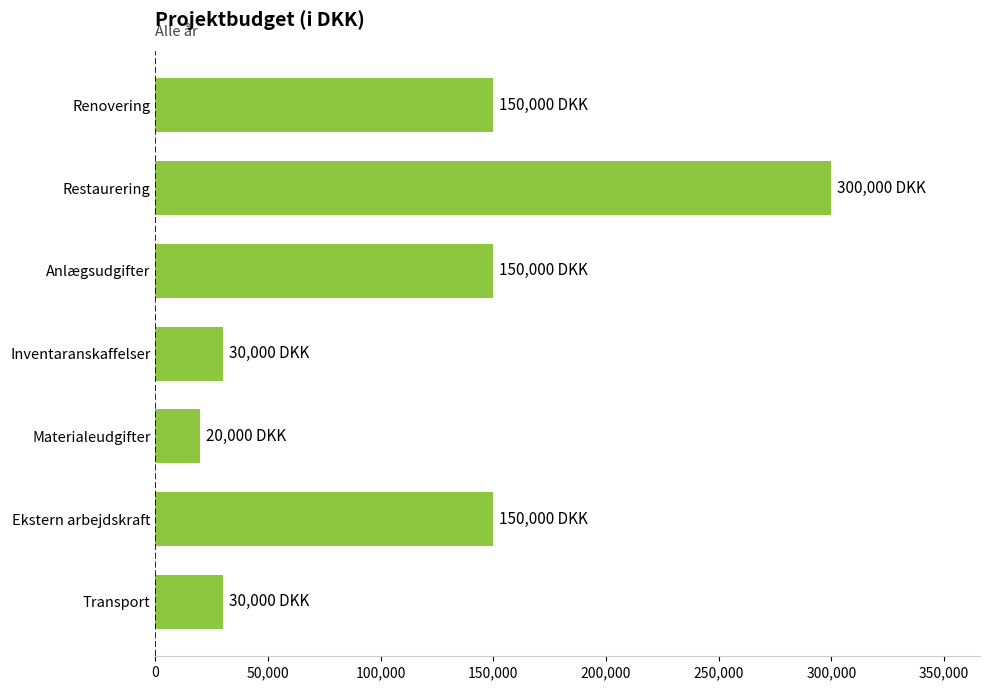

What is the minimum value shown in the chart?

20000